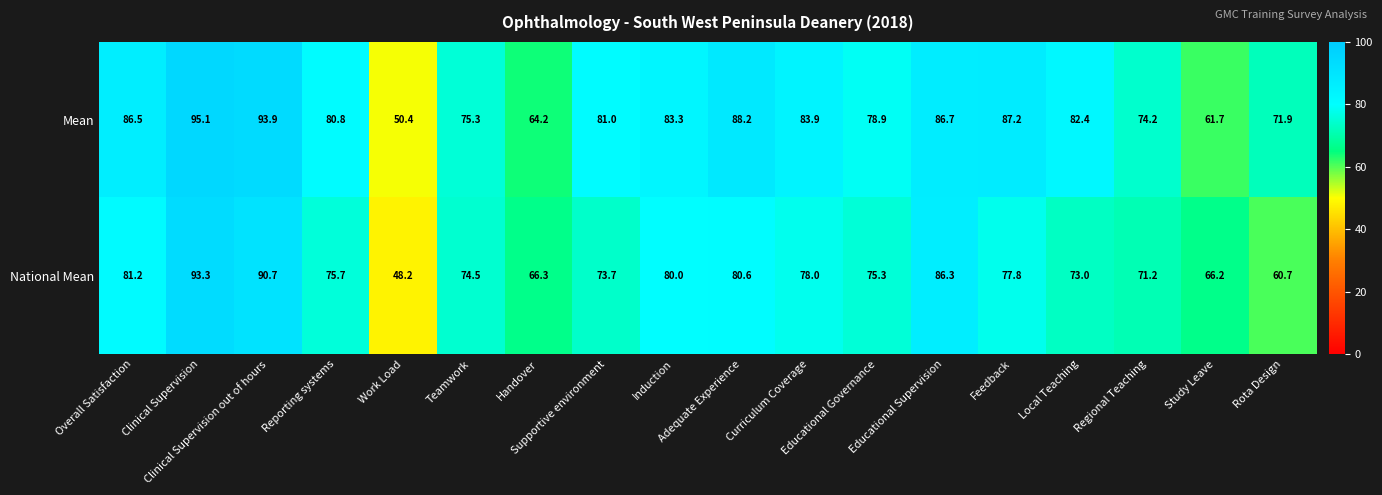

What is the sum of all Mean values?

1425.6